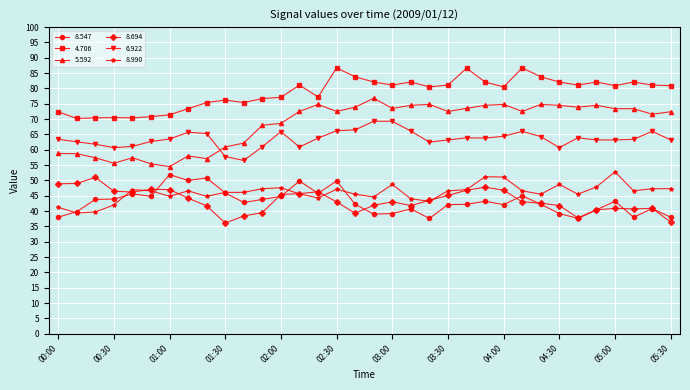

True or false: 8.547 has more than 2 interior local peaks.

True